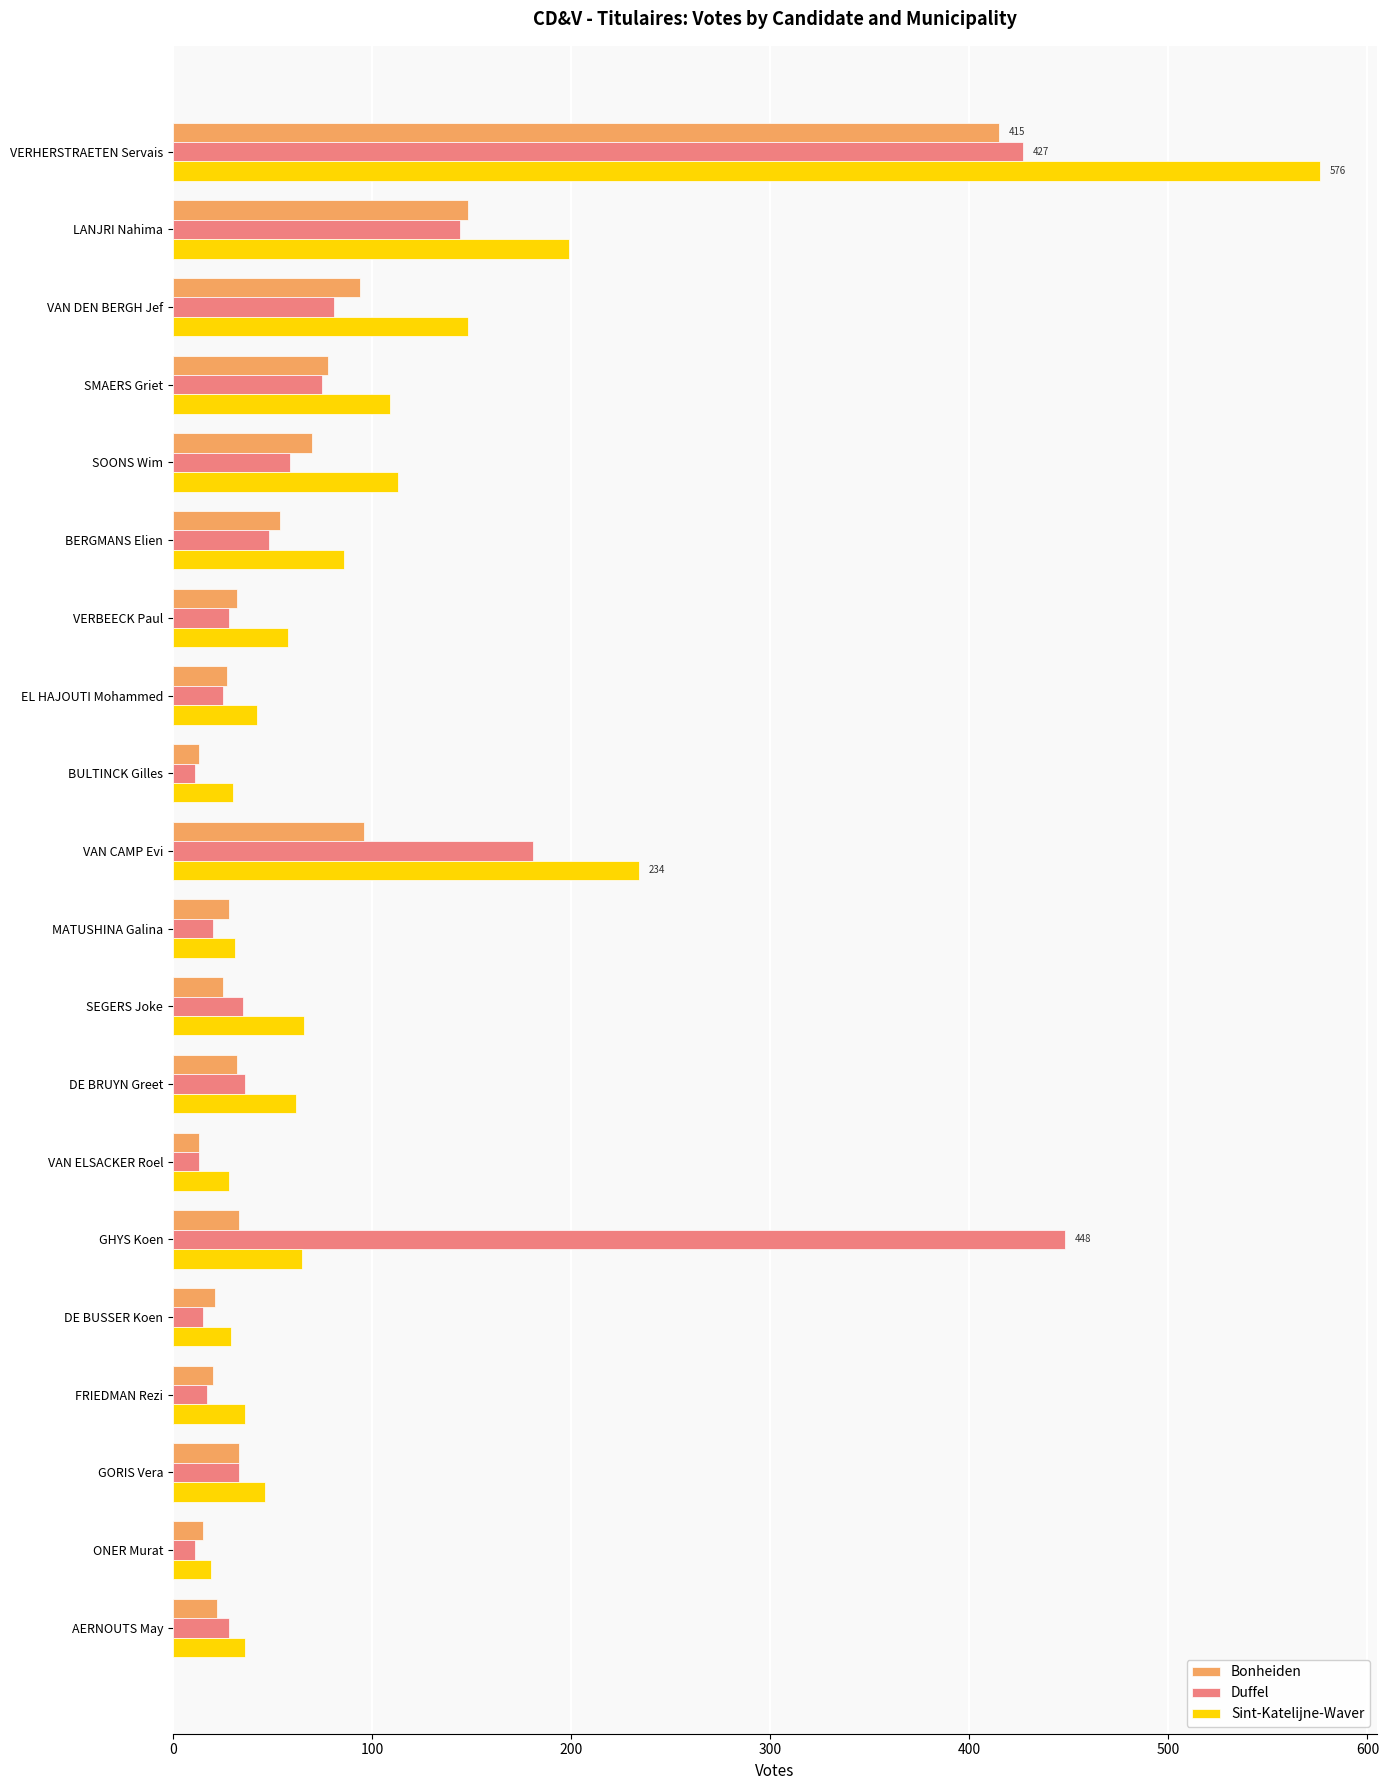

Between VERHERSTRAETEN Servais and AERNOUTS May, which series saw the biggest shift?

Sint-Katelijne-Waver